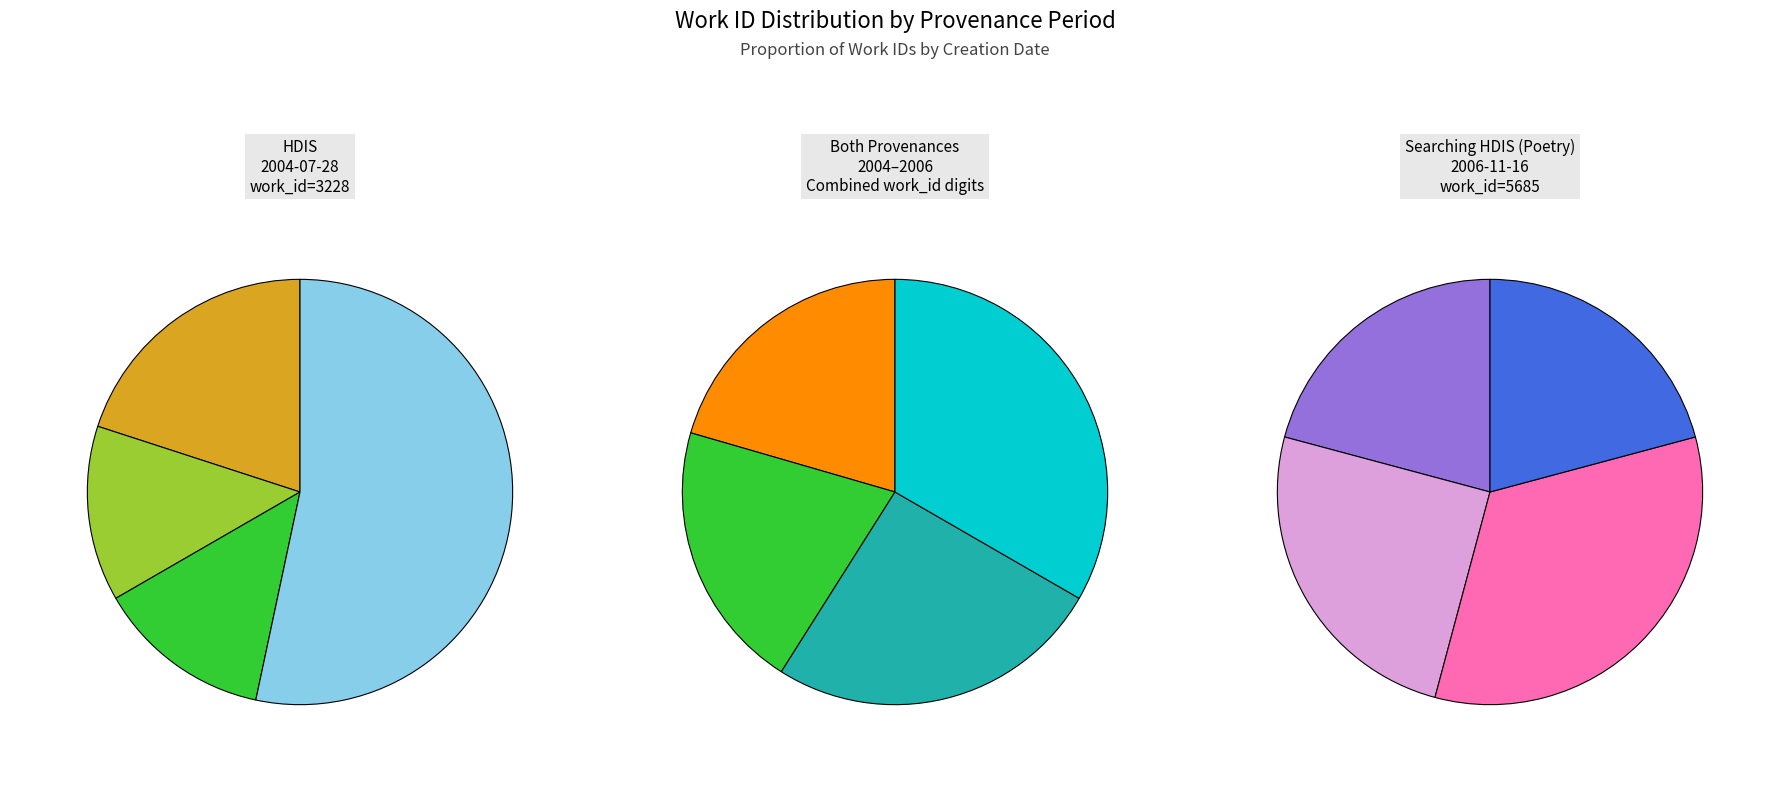

Combined, what portion of the pie is 2004-07-28 and 2006-11-16?

100.0%